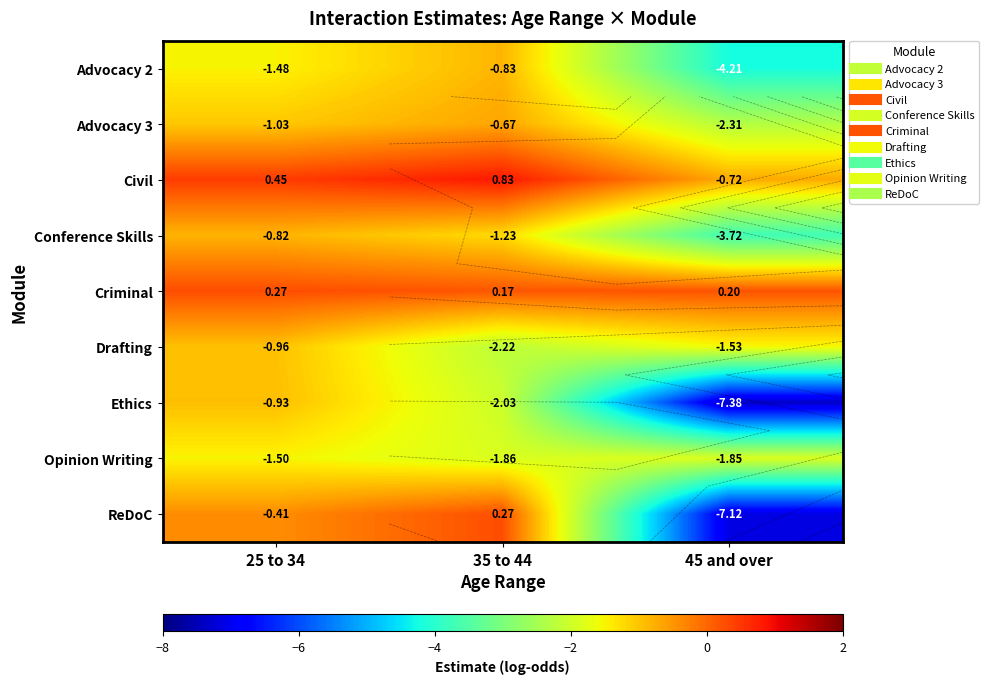

What is the sum of all Criminal values?

0.6